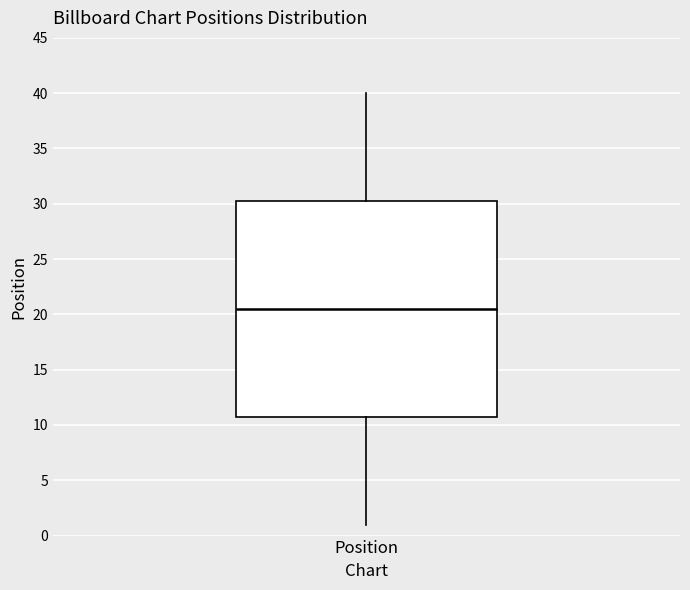

Read this box plot against the y-axis: the position of the median line, the range covered by the box, and the ends of both whiskers. The values are not printed on the chart, so give them approximately, as read against the axis.

median 20.5, box 11.0 to 30.5, whiskers 1.0 to 40.0